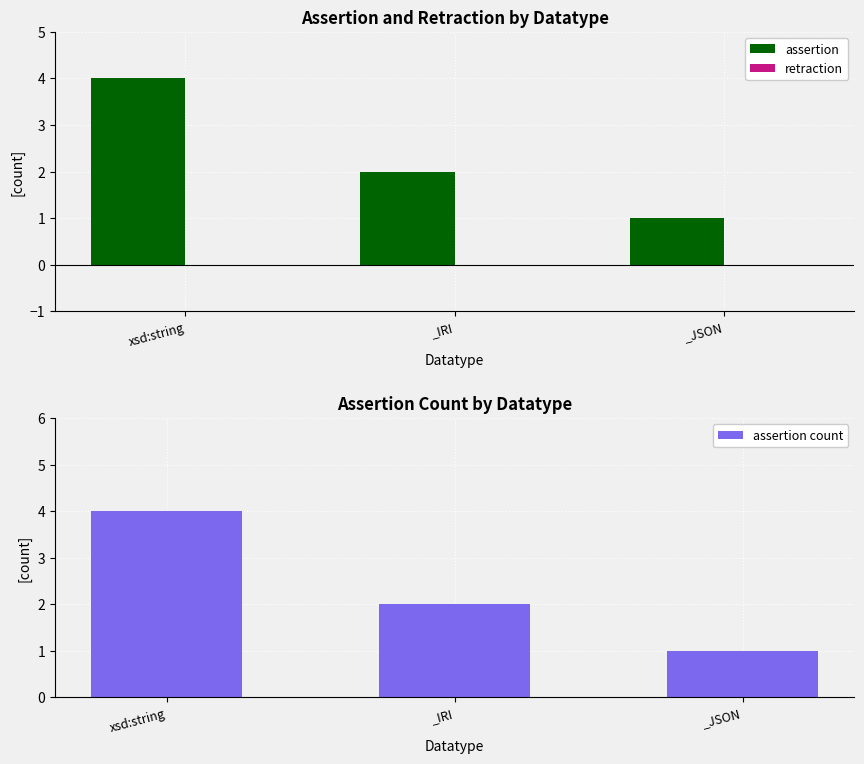

What is the difference between the highest and lowest values at _JSON?

1